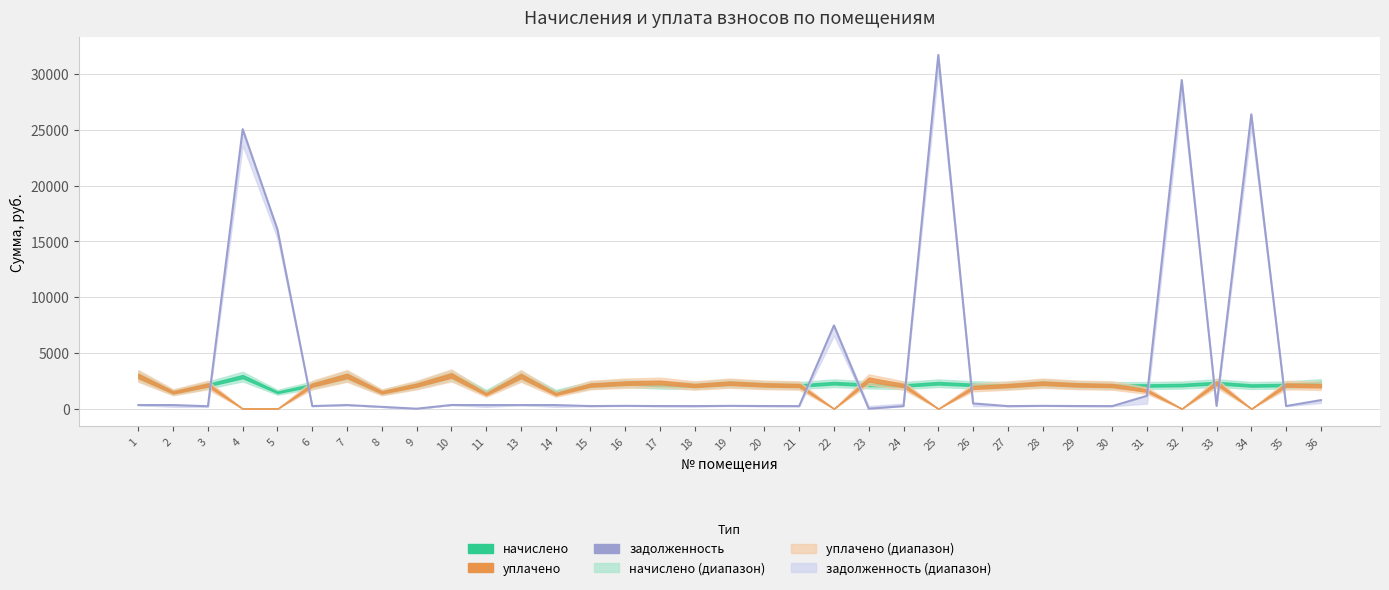

Rank the categories by value from highest to lowest.

25, 32, 34, 4, 5, 22, 31, 36, 26, 10, 13, 2, 1, 7, 14, 11, 33, 16, 19, 28, 20, 29, 35, 17, 15, 6, 18, 21, 24, 30, 27, 3, 8, 9, 23